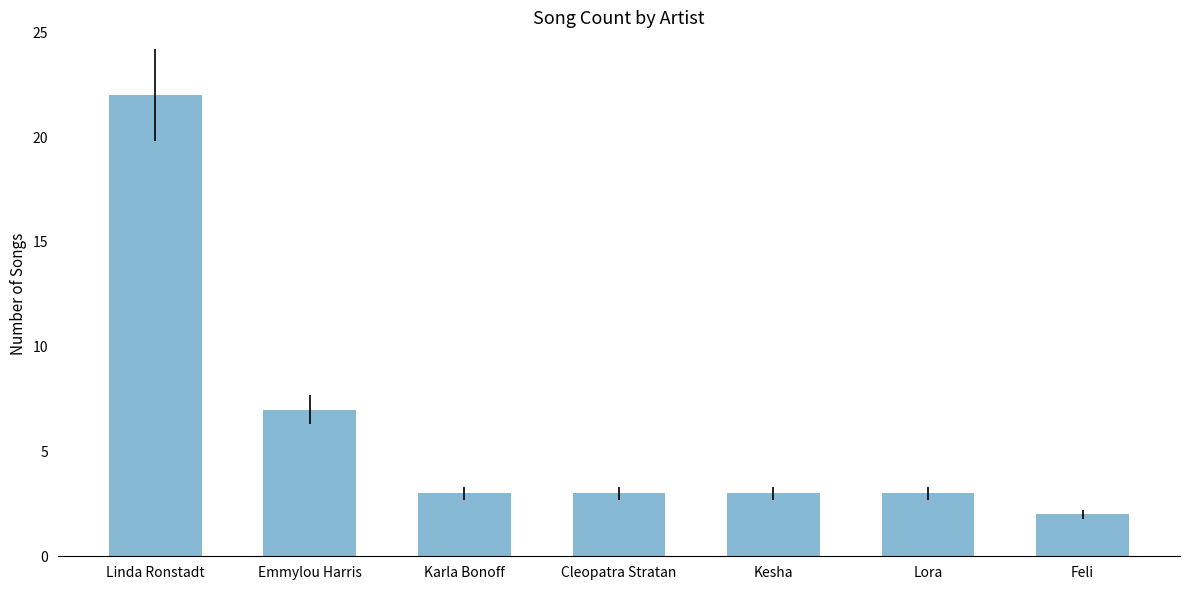

How many series are shown in this chart?

1